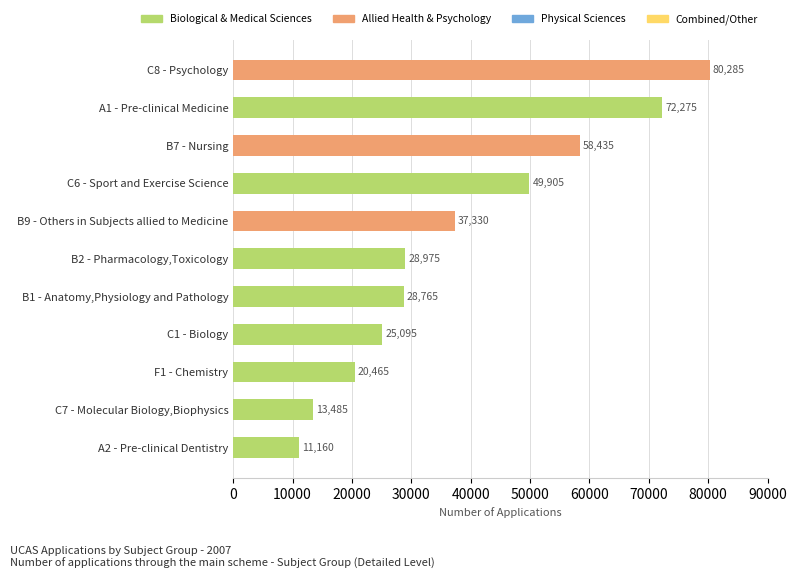

True or false: the data shows 41265 at B2 - Pharmacology,Toxicology.

False